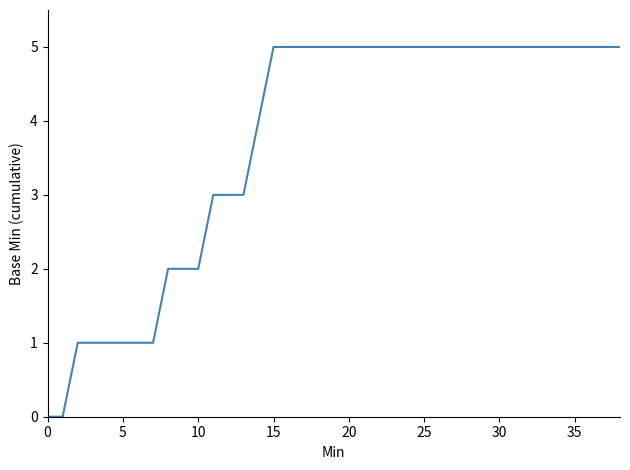

What is the maximum value shown in the chart?

5